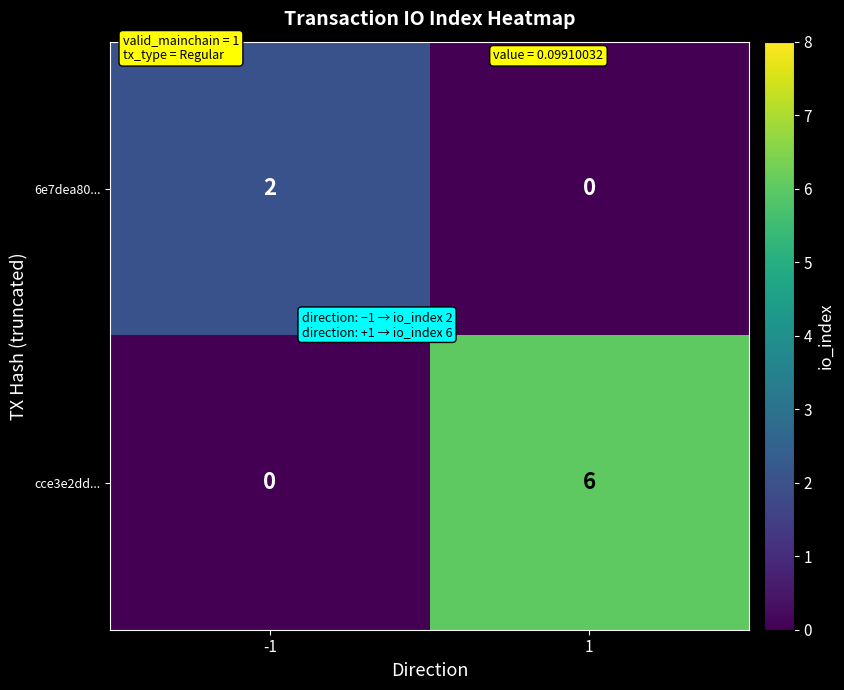

Rank the categories by 6e7dea80... value from highest to lowest.

-1, 1